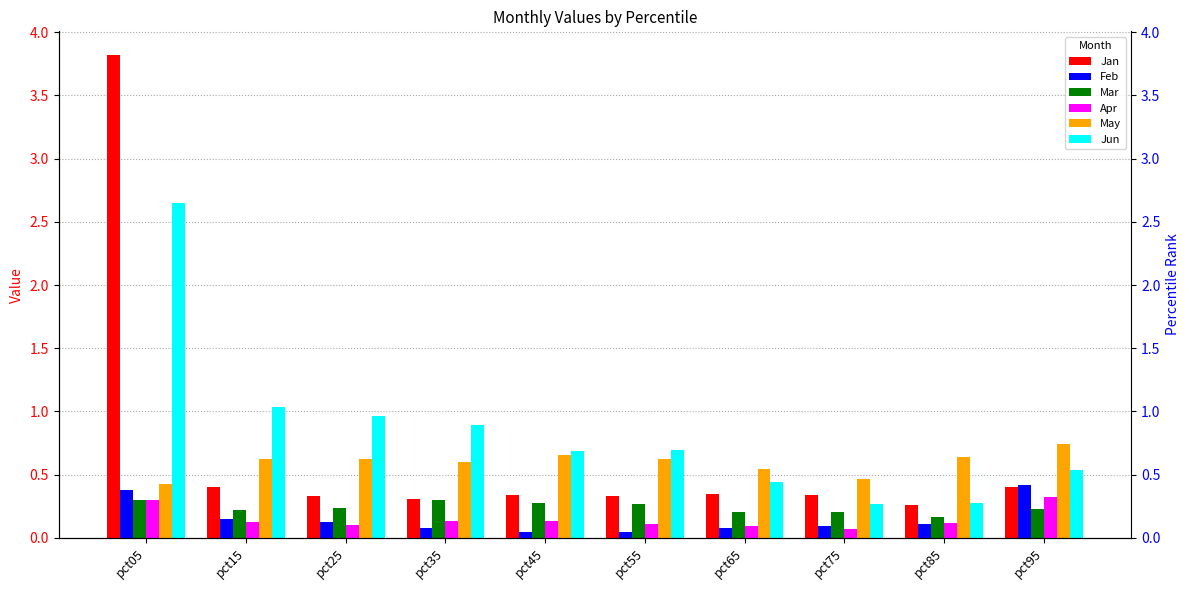

What is the difference between the highest and lowest values at pct05?

3.5